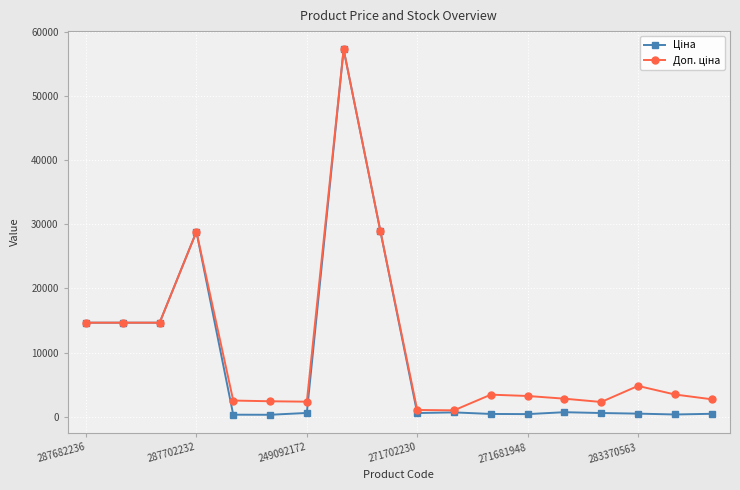

What is the maximum value shown in the chart?

57235.5